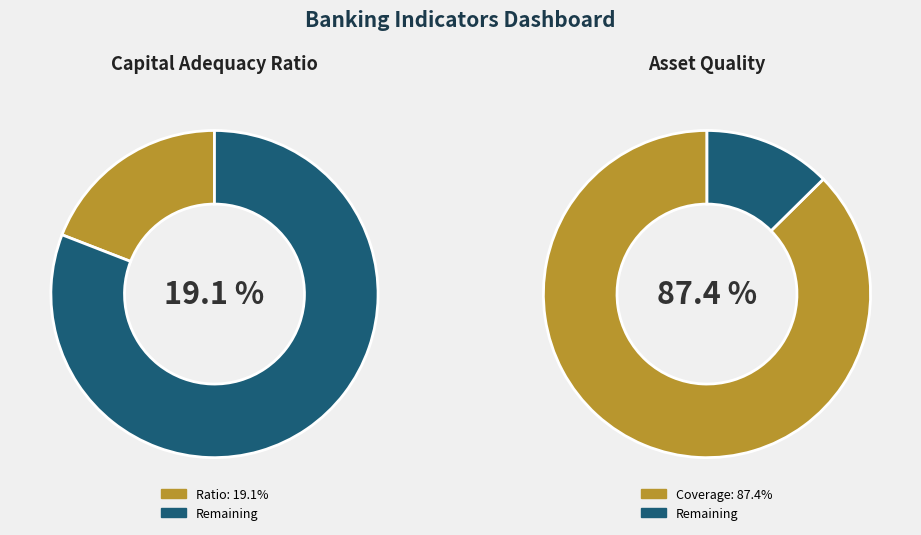

True or false: 3944 accounts for 1% of the total.

False